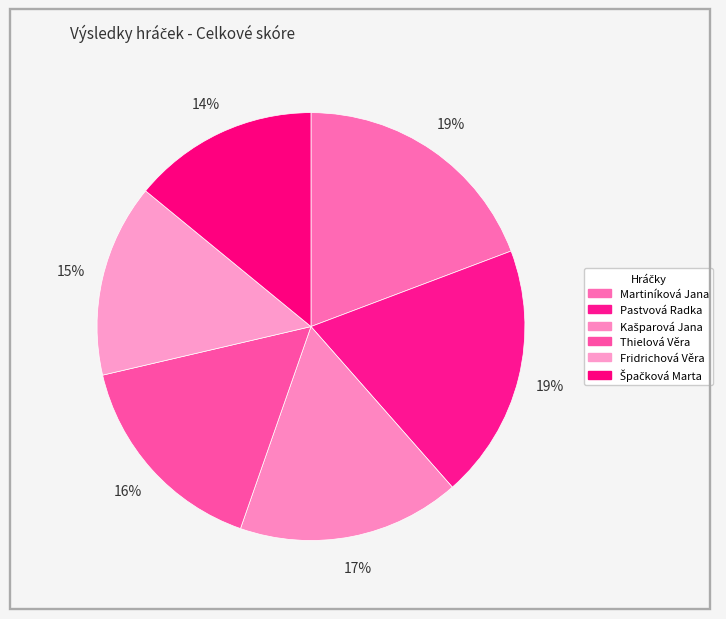

To the nearest percent, what portion does Špačková Marta represent?

14%